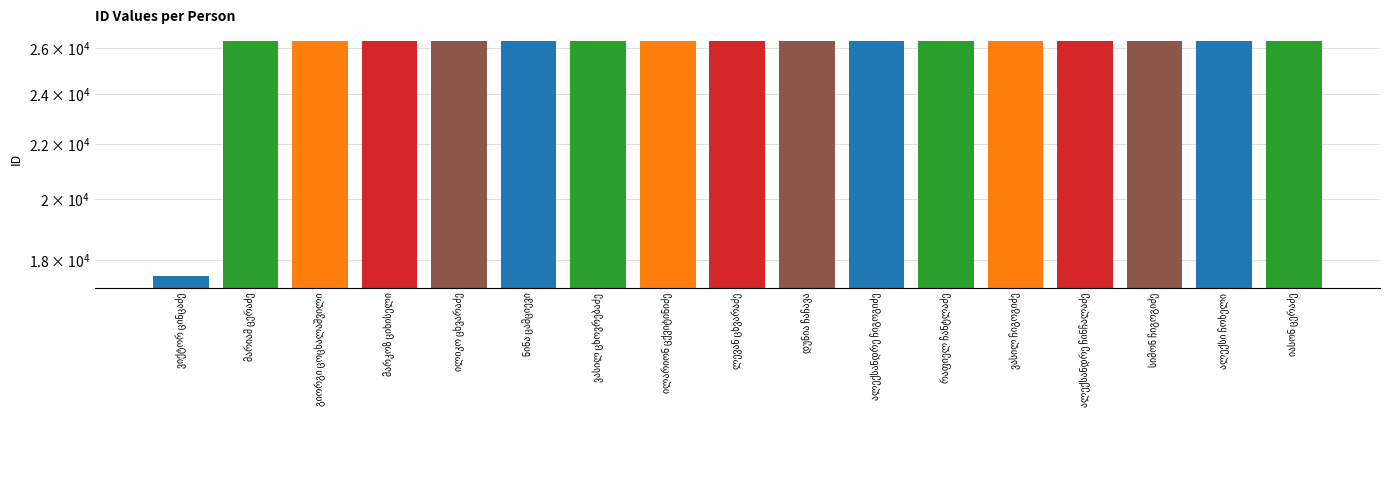

What is the label of the 9th bar from the left?

ლევან ცხვარაძე